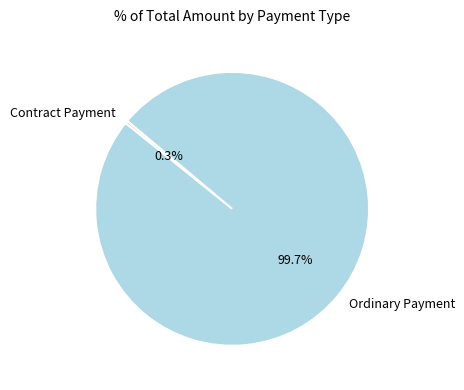

What percentage do Ordinary Payment and Contract Payment together represent?

100.0%